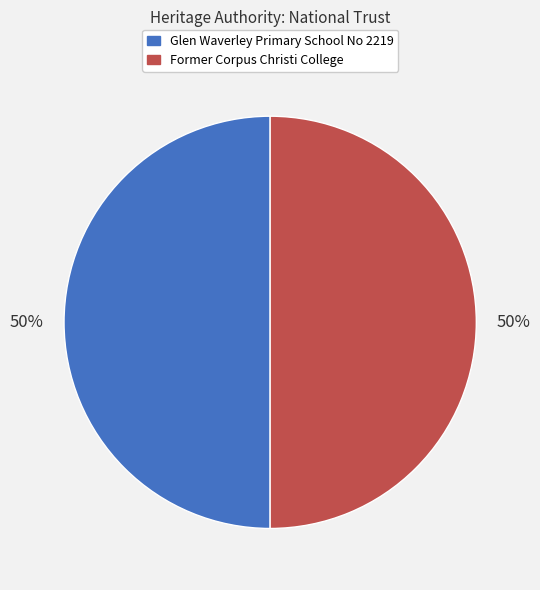

What percentage is the Former Corpus Christi College slice, to the nearest percent?

50%